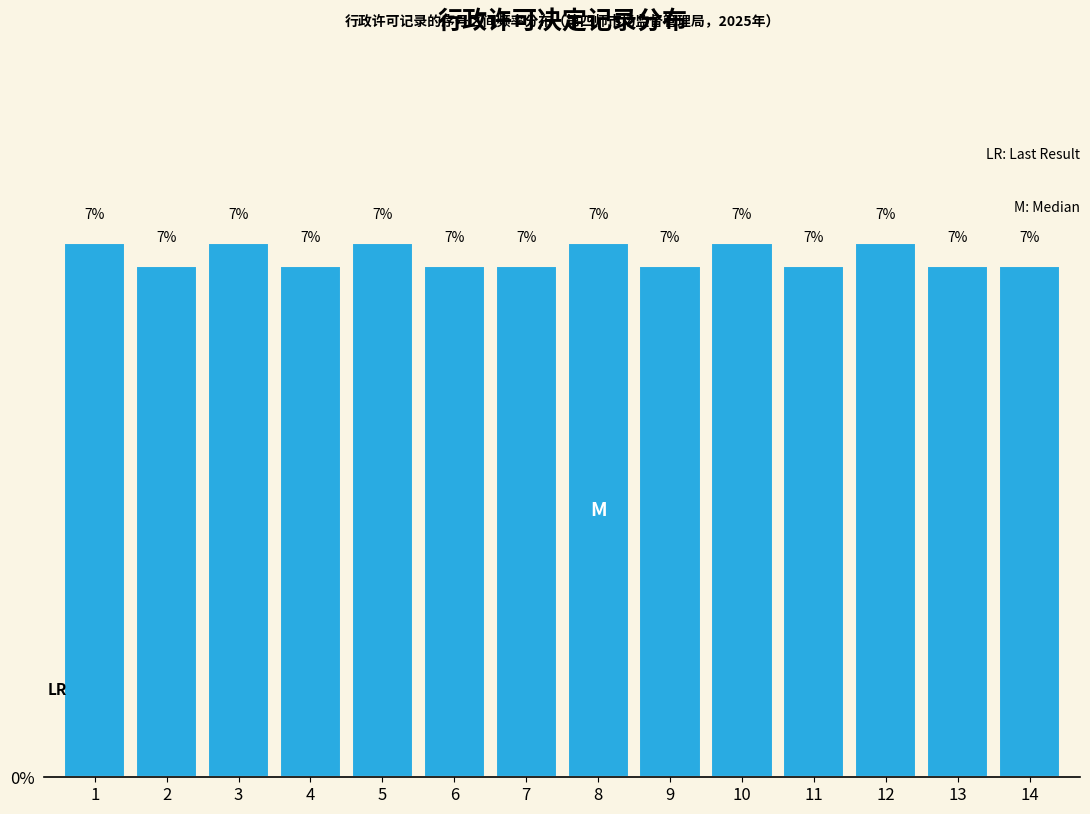

The value at 11 is 2.9. True or false?

False